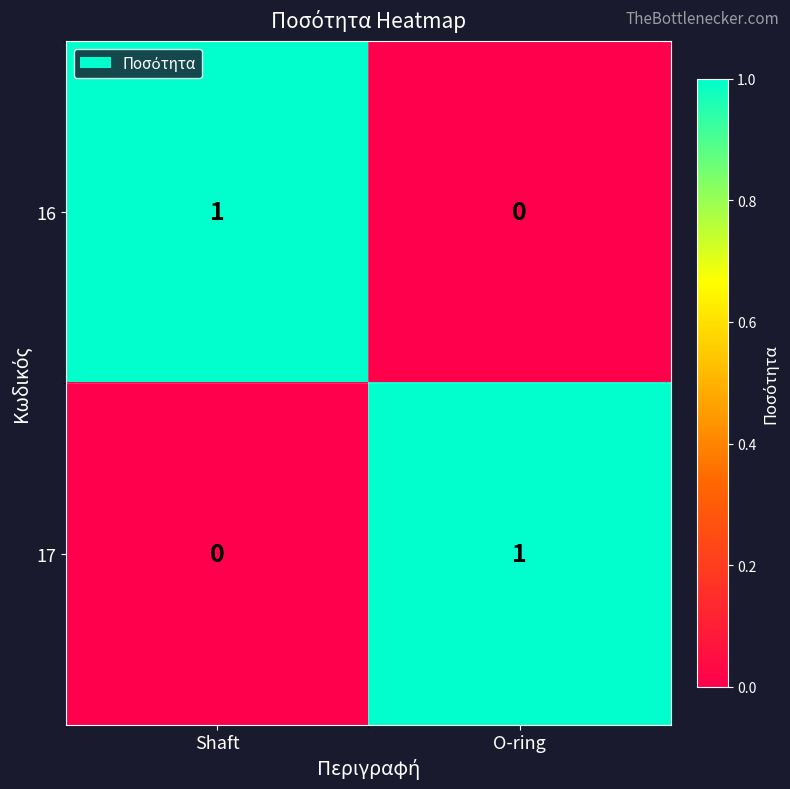

True or false: 17 has a value of 1 at O-ring.

True